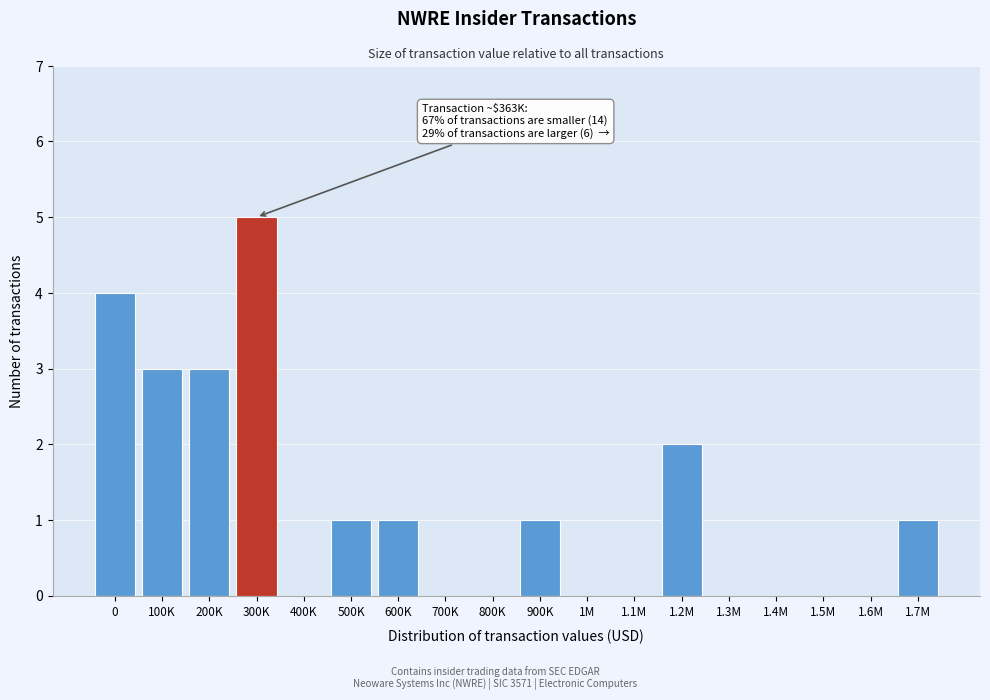

Reading left to right, extract all data points from this chart.

0=4	100K=3	200K=3	300K=5	400K=0	500K=1	600K=1	700K=0	800K=0	900K=1	1M=0	1.1M=0	1.2M=2	1.3M=0	1.4M=0	1.5M=0	1.6M=0	1.7M=1